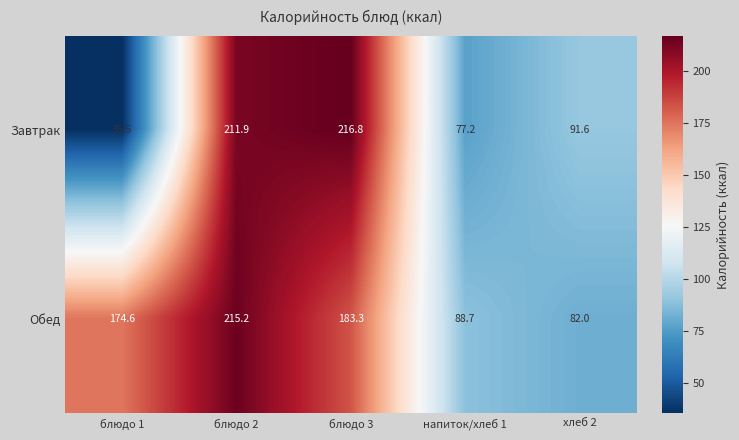

What is the sum of all Завтрак values?

633.0